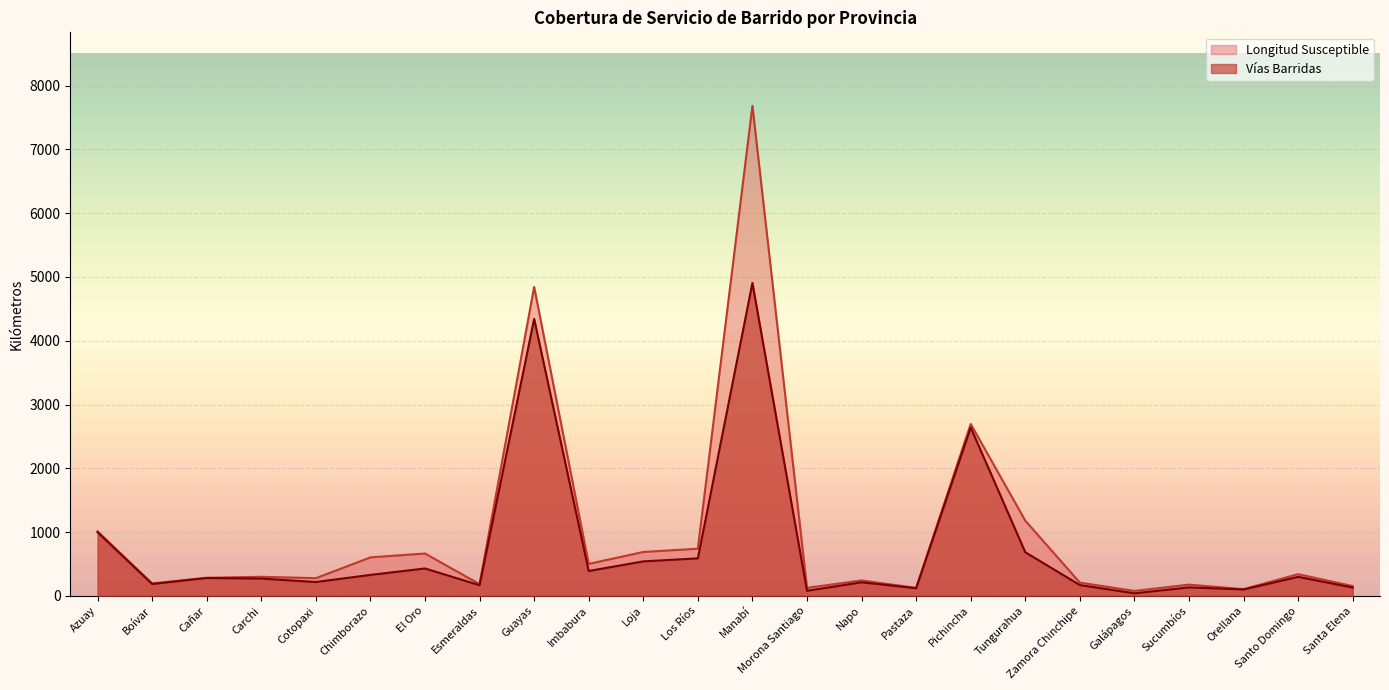

Read the Vías Barridas value at Morona Santiago.

79.2